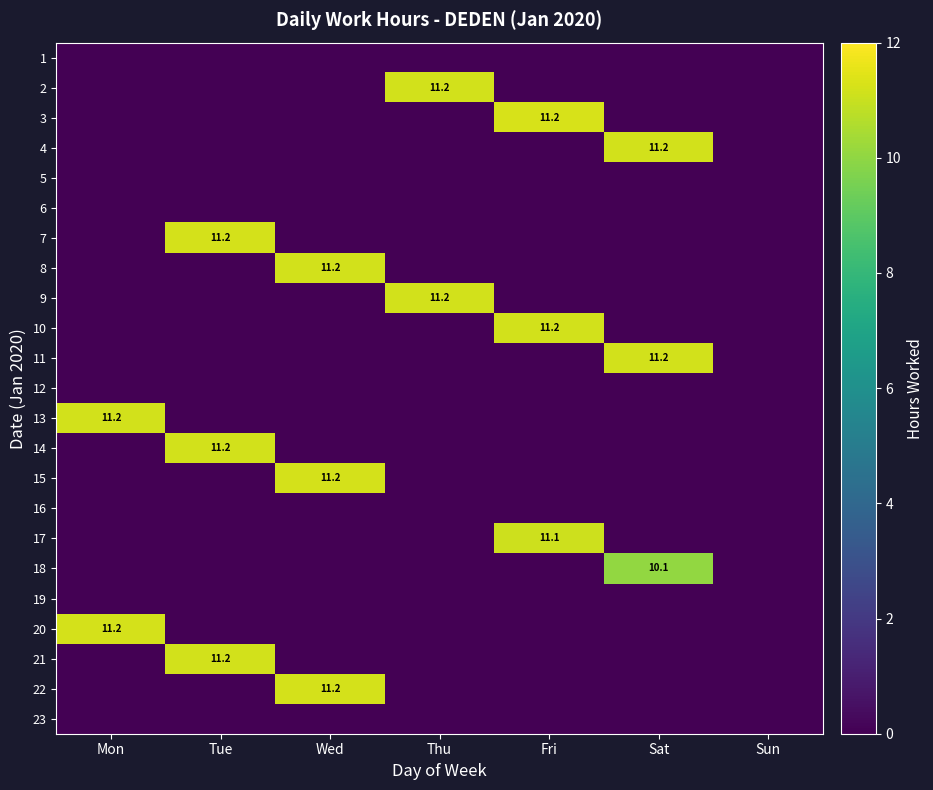

Where is 16 nearest to the value 0?

Mon